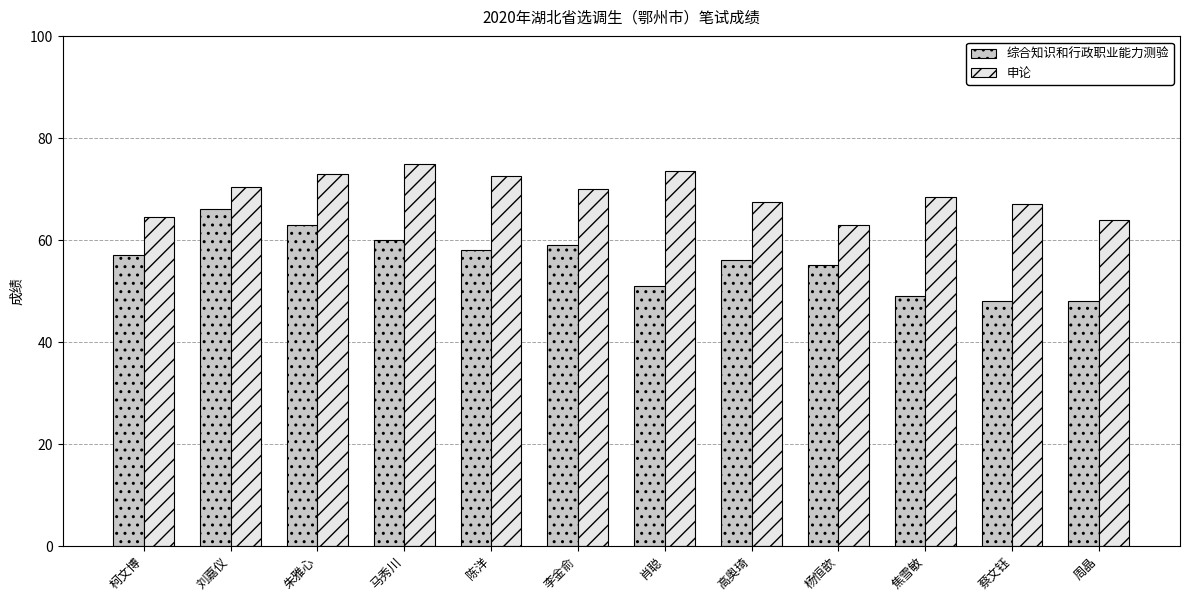

What is the spread (max minus min) of values at 陈洋?

14.5